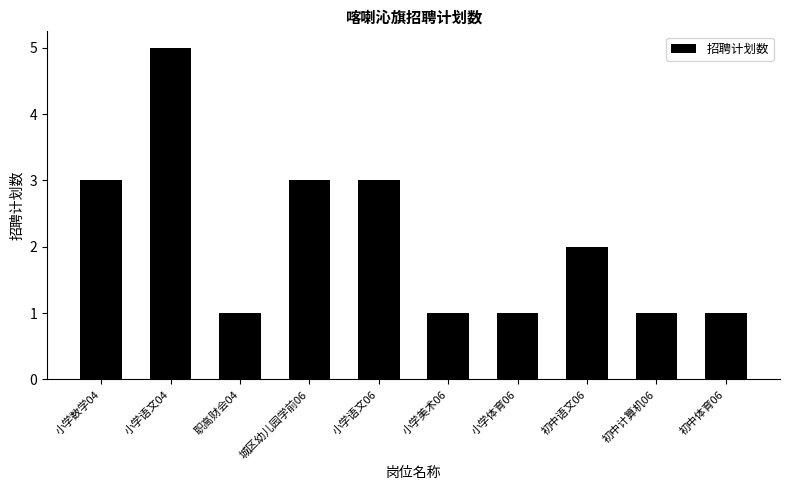

True or false: the data shows 1 at 职高财会04.

True